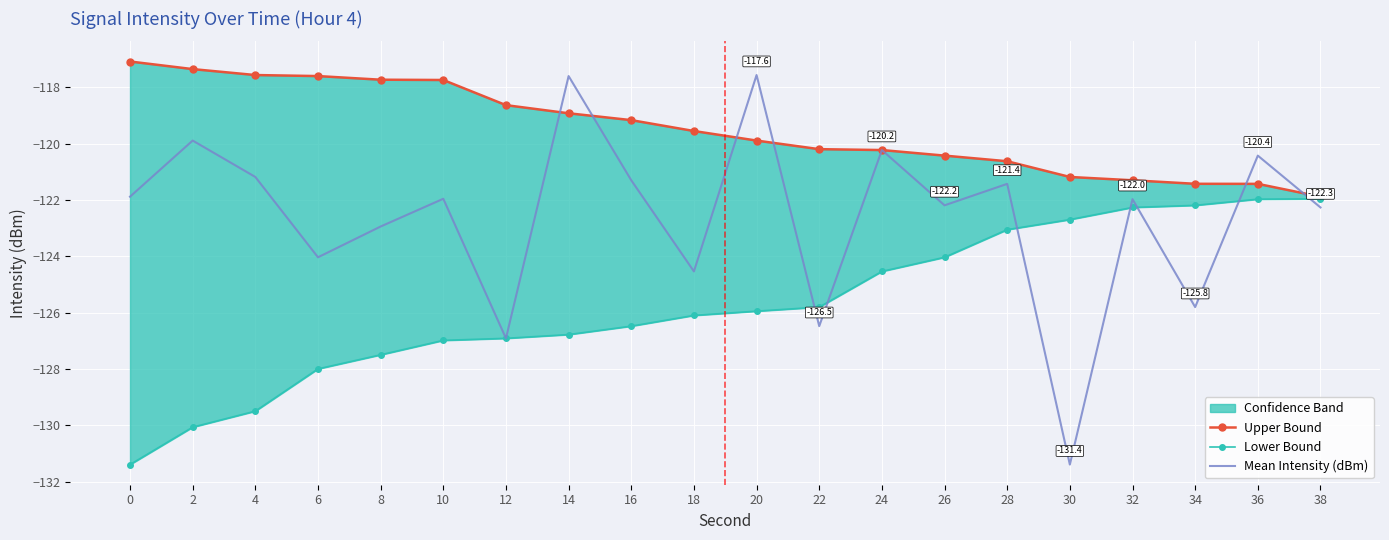

Where is Lower Bound nearest to the value -126?

20